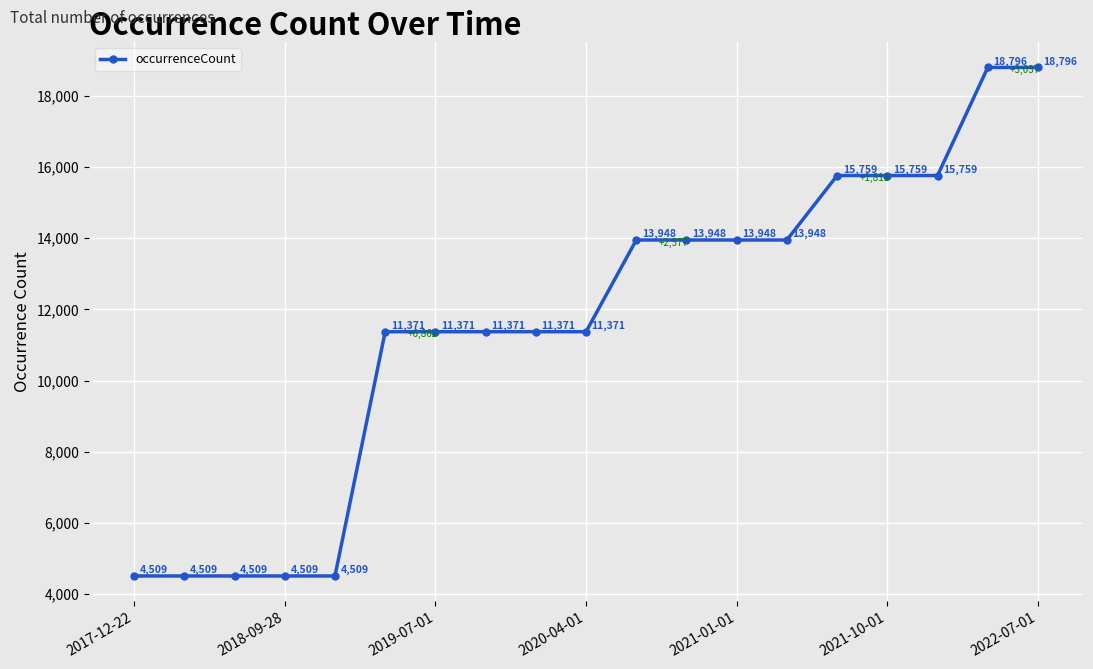

What is the minimum value shown in the chart?

4509